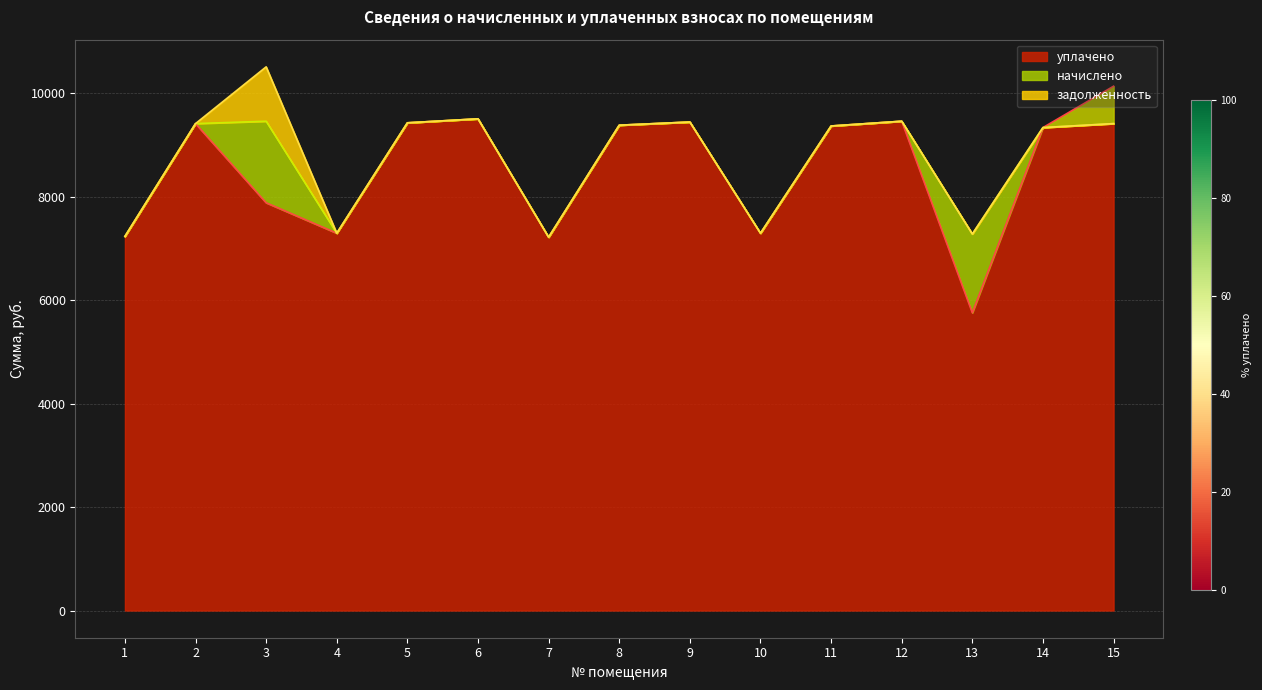

Between 5 and 6, which series saw the biggest shift?

начислено